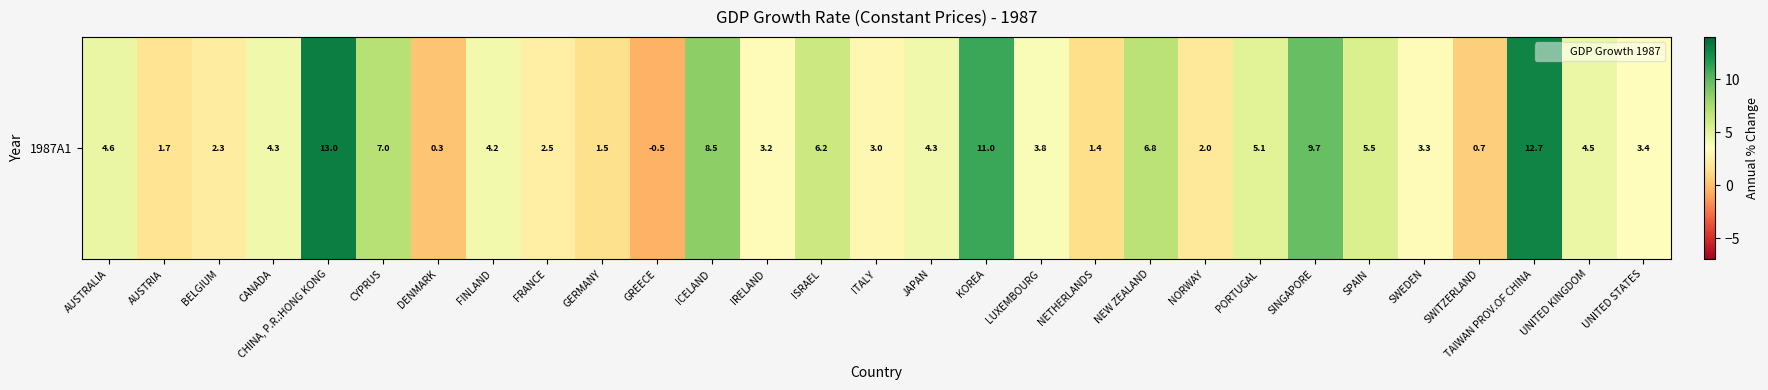

What is the sum of the values at SWITZERLAND and NEW ZEALAND?

7.5